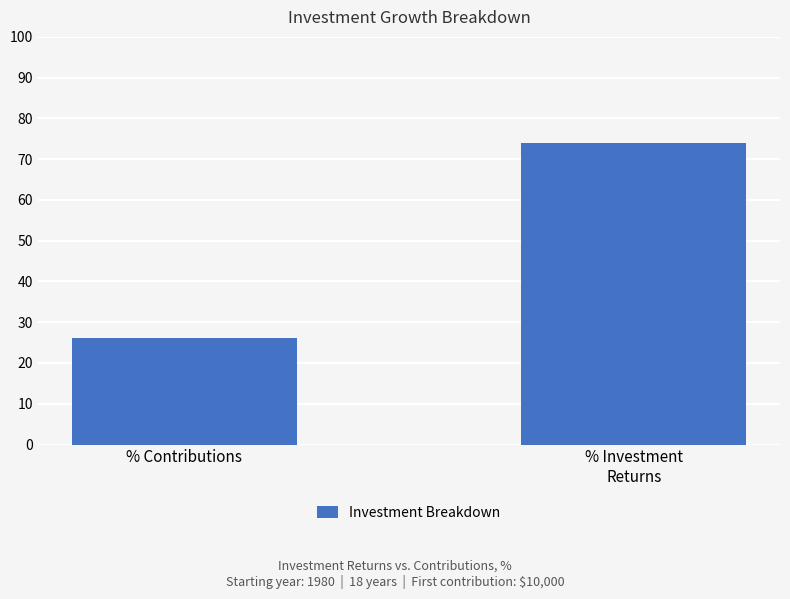

What is the minimum value shown in the chart?

26.0